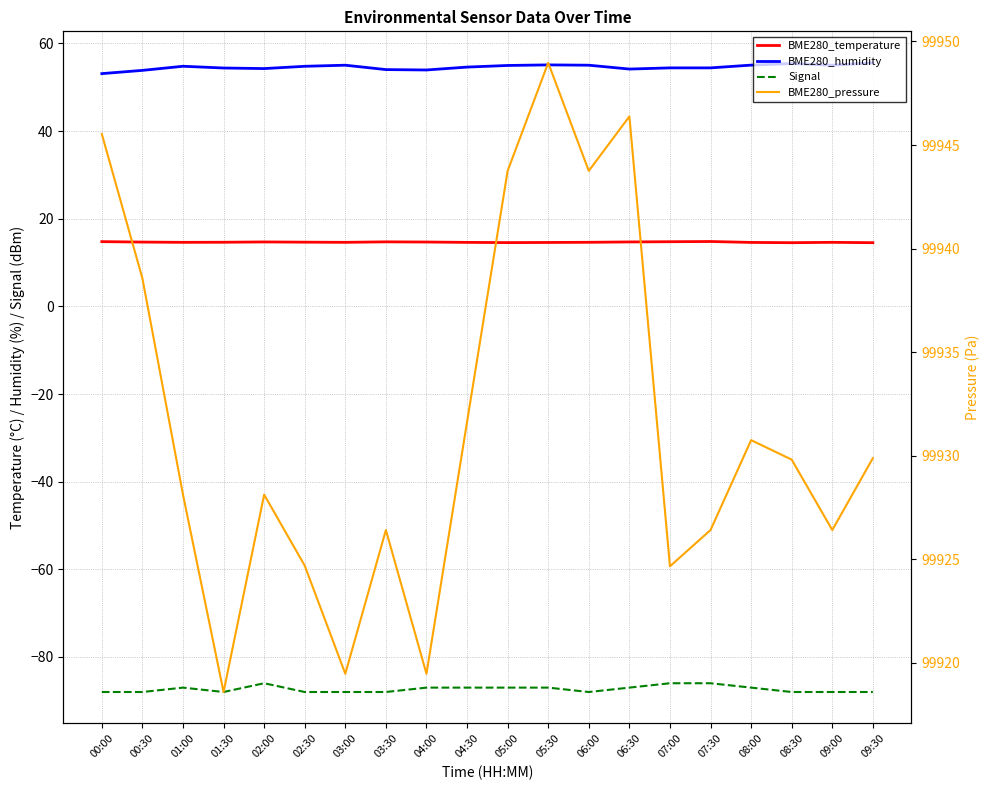

The value of Signal at 06:30 is -139.0. True or false?

False